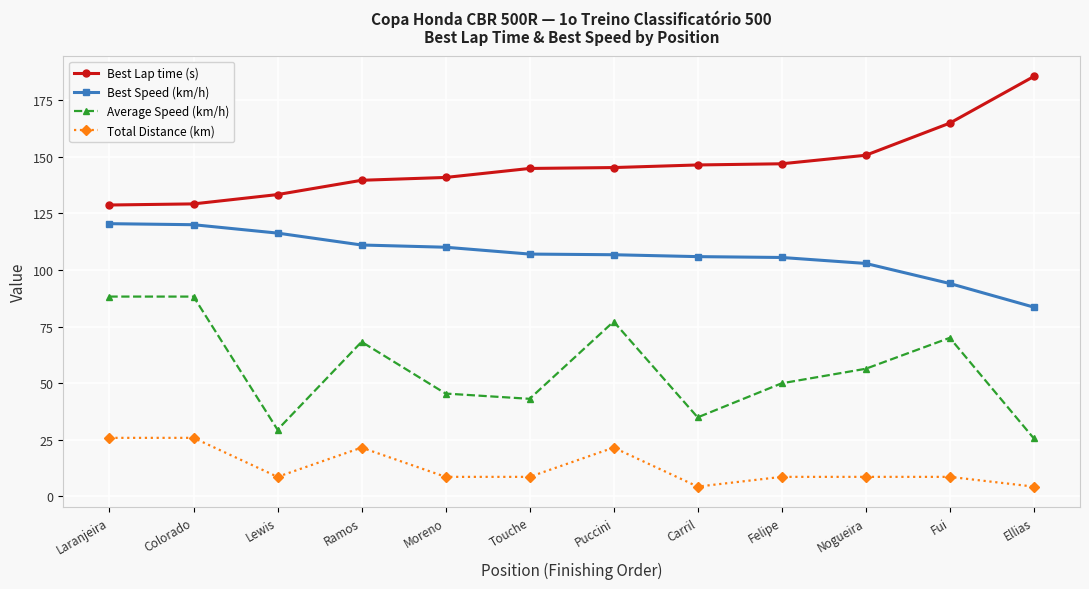

What is the difference between the highest and lowest values at Lewis?

124.7